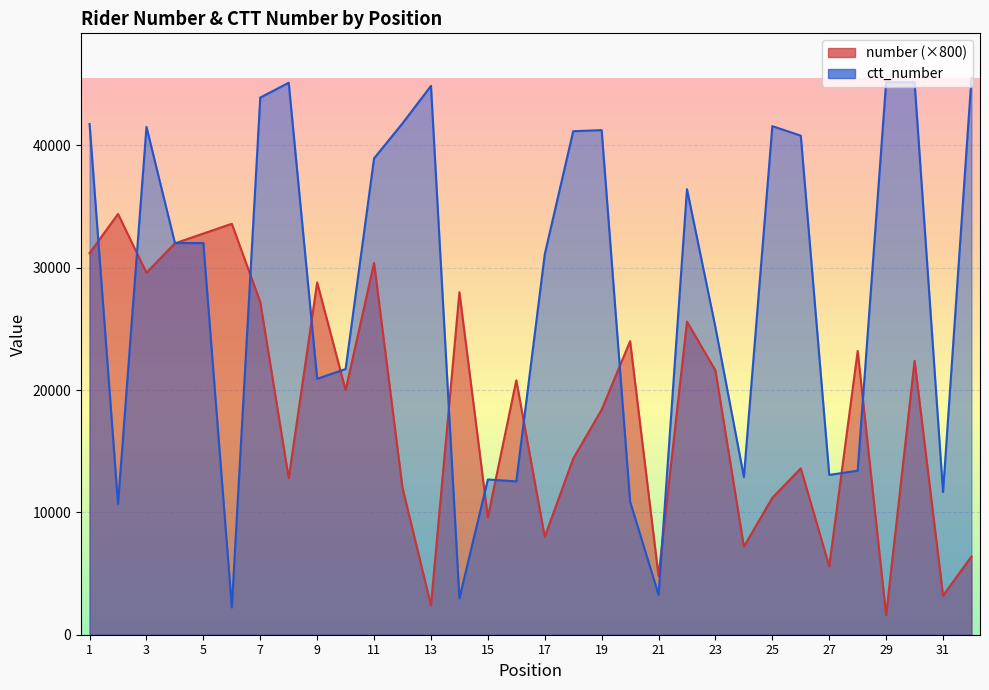

Which series changed the most between 5 and 22?

number